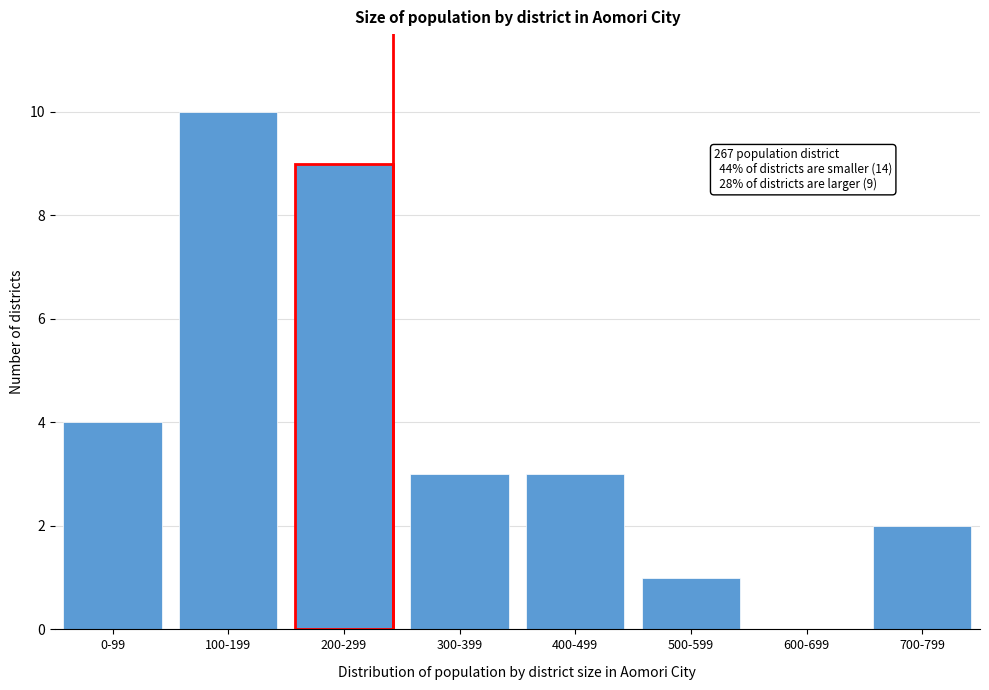

Reading right to left, list all the values displayed in this chart.

700-799=2	600-699=0	500-599=1	400-499=3	300-399=3	200-299=9	100-199=10	0-99=4